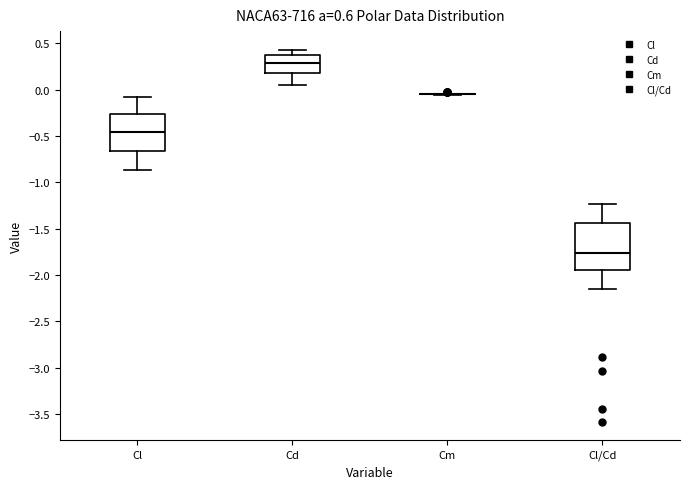

Comparing the boxes themselves (not the whiskers), which one is the tallest?

Cl/Cd